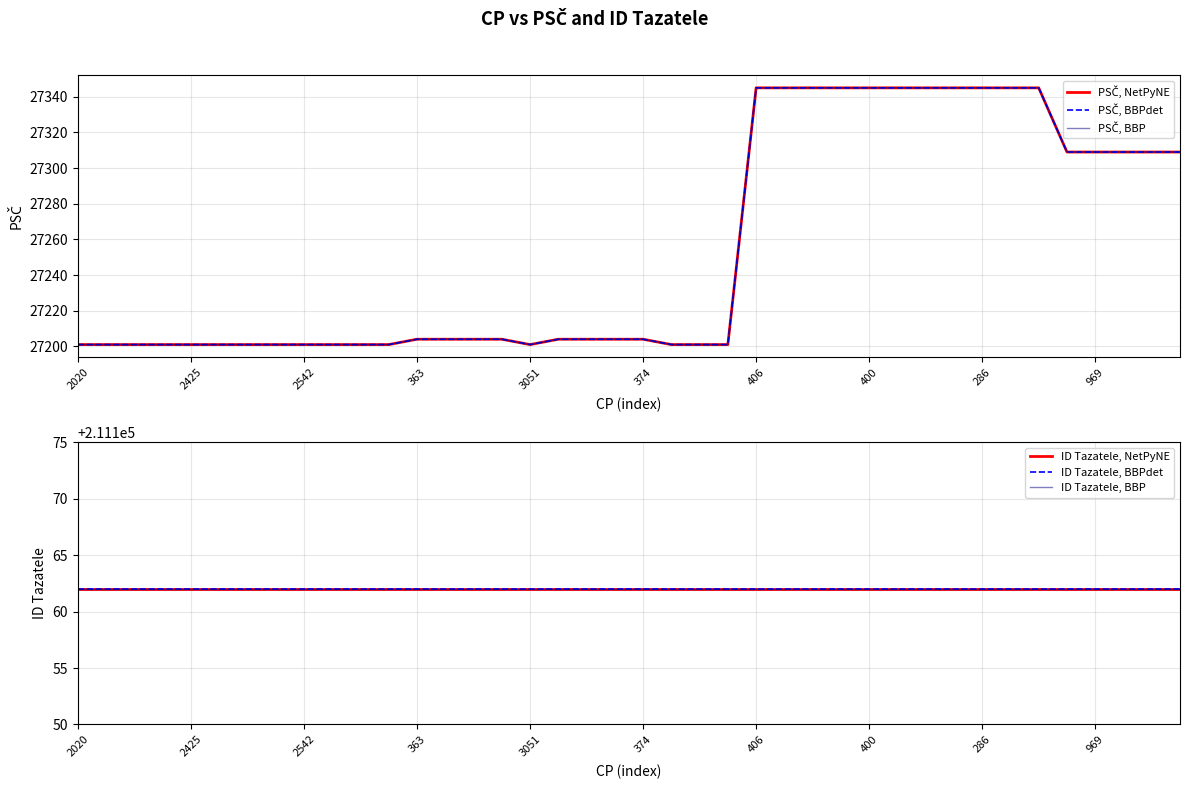

True or false: PSČ, NetPyNE and ID Tazatele, BBP cross at least once.

False